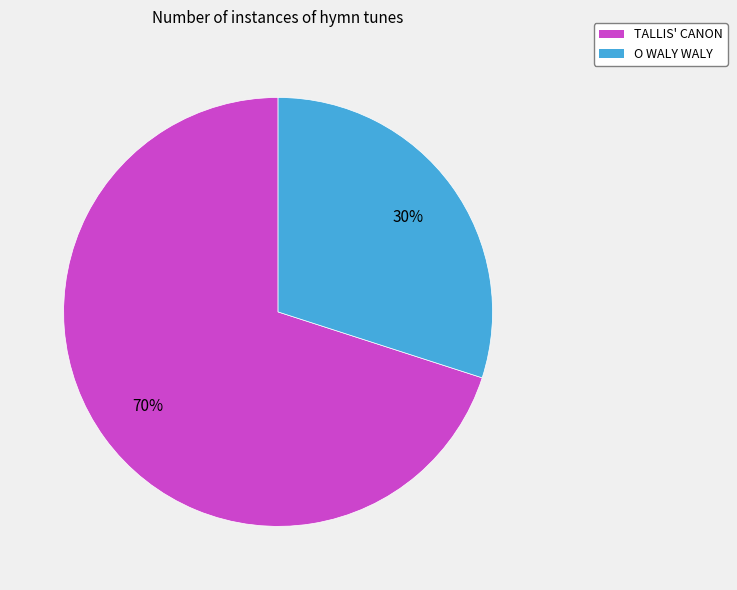

Is it true that TALLIS' CANON is 84% of the pie?

False